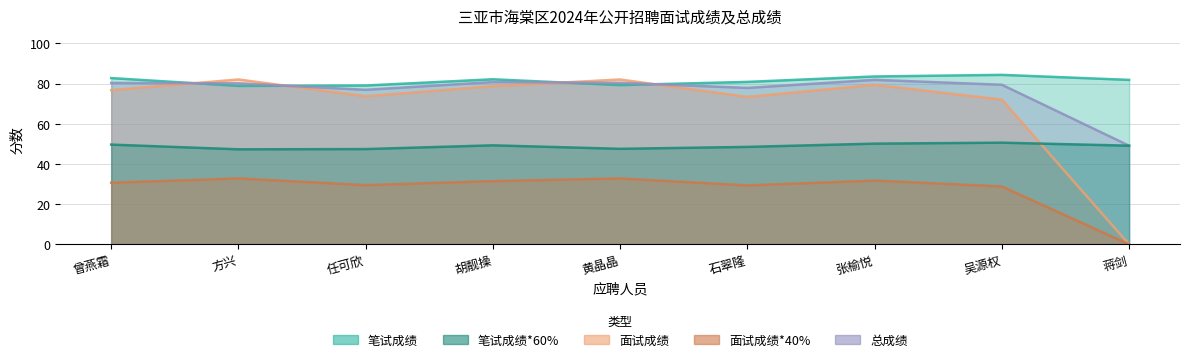

How many lines are shown in the chart?

5